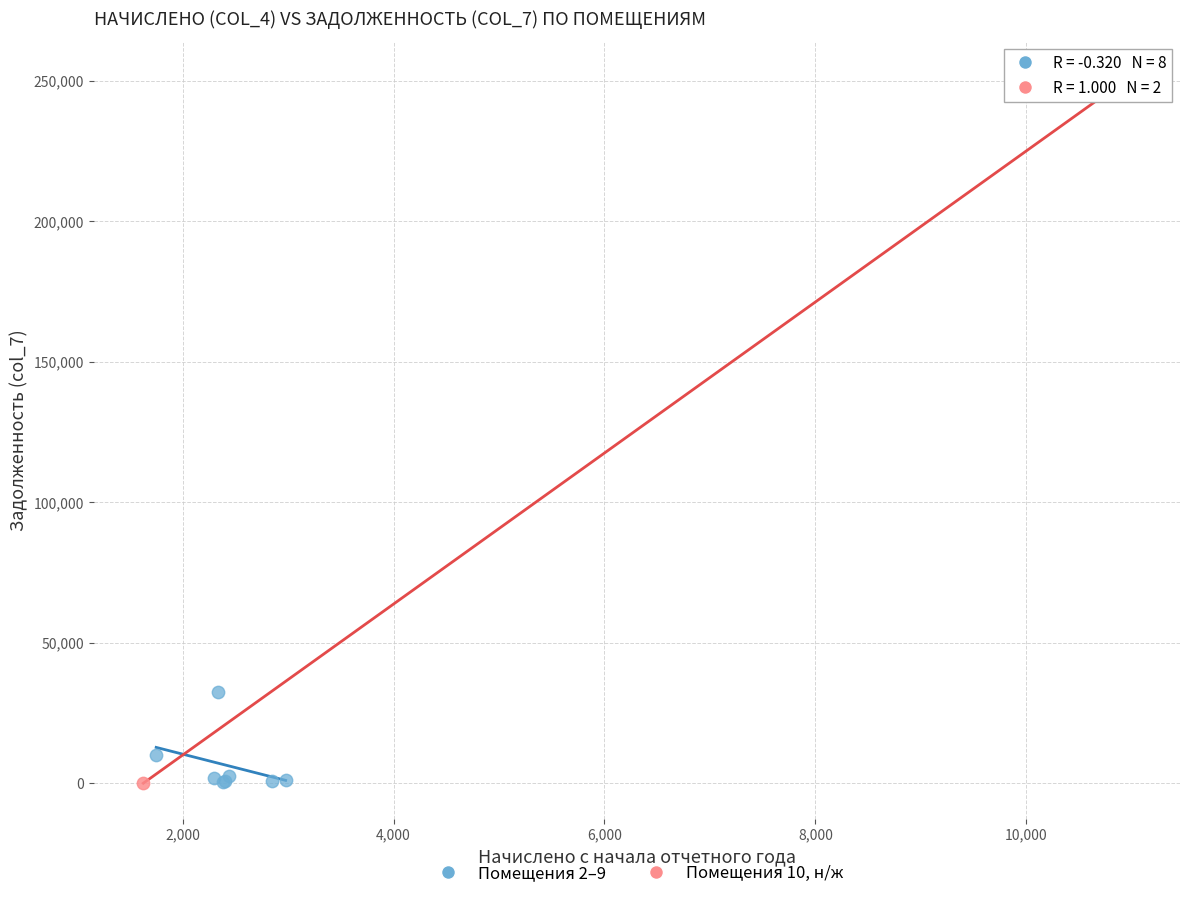

What are all the series names shown in the legend?

Помещения 2–9, Помещения 10, н/ж